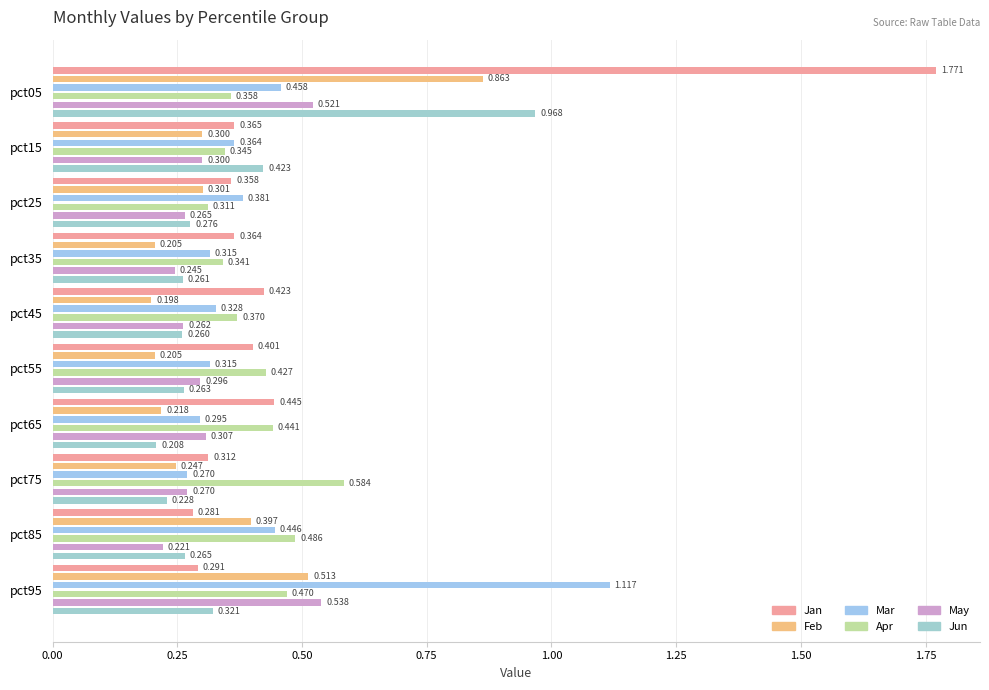

True or false: Mar has a value of 0.6 at pct95.

False